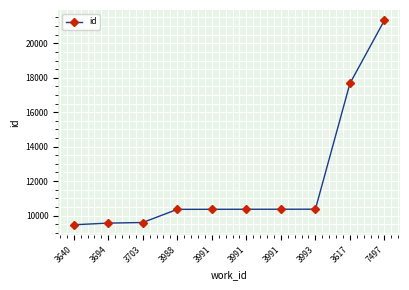

What is the average value?

11944